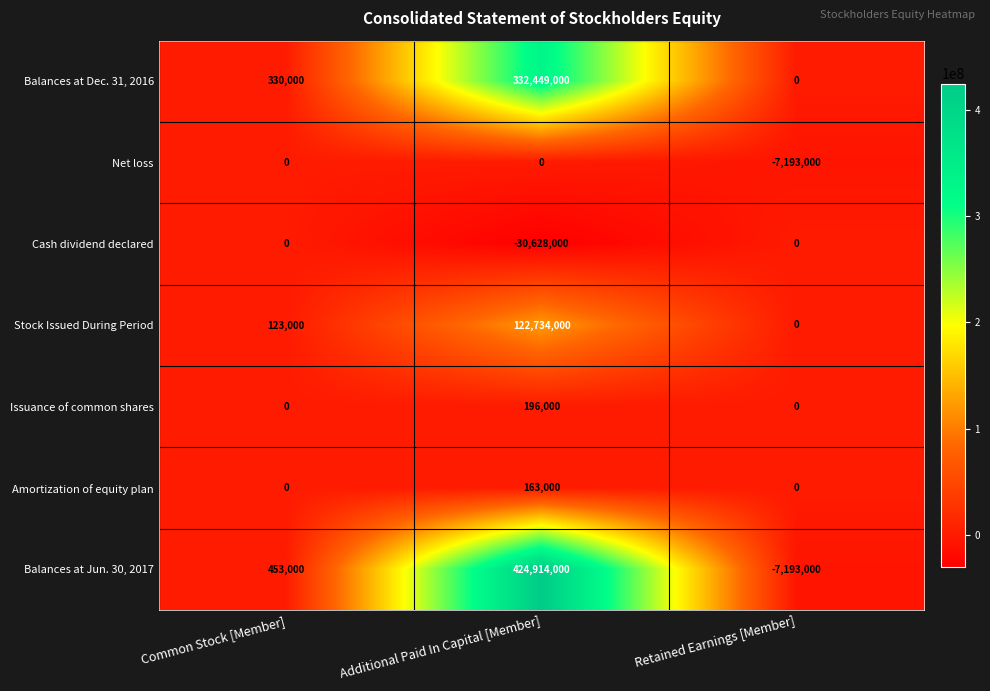

Reading right to left, transcribe all the data shown in this chart.

Balances at Dec. 31, 2016: 0	332449000	330000
Net loss: -7193000	0	0
Cash dividend declared: 0	-30628000	0
Stock Issued During Period: 0	122734000	123000
Issuance of common shares: 0	196000	0
Amortization of equity plan: 0	163000	0
Balances at Jun. 30, 2017: -7193000	424914000	453000